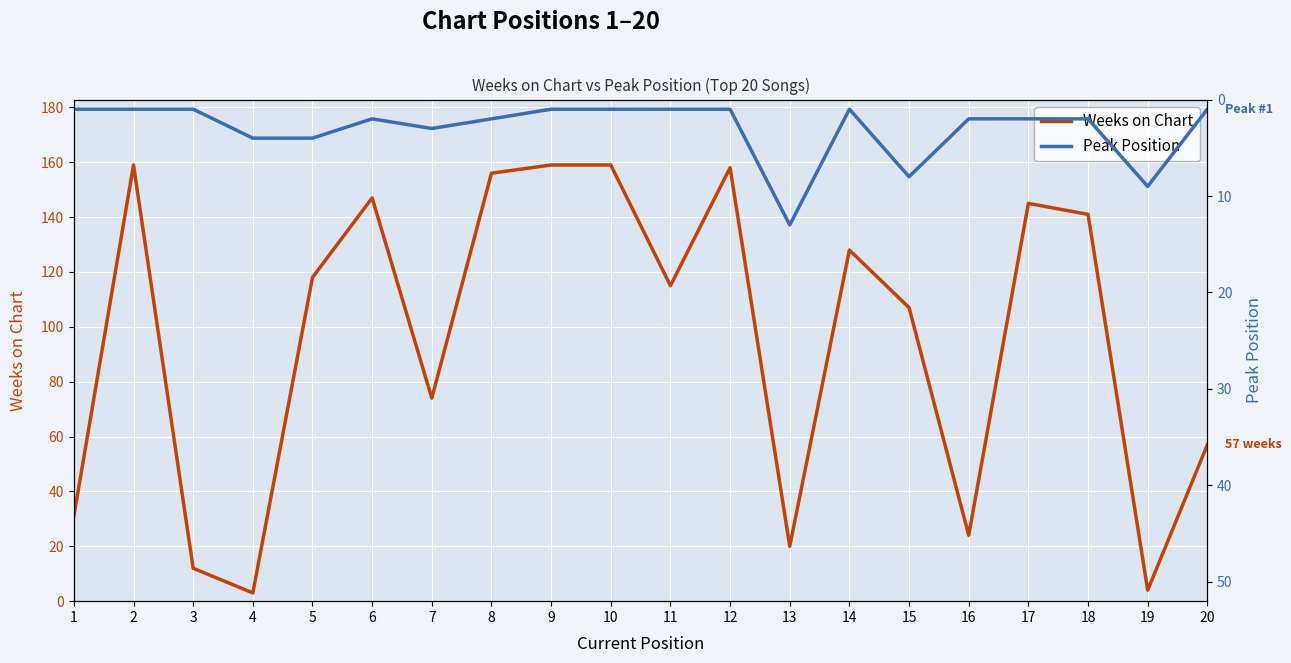

What is the total value across all series at 7?

77